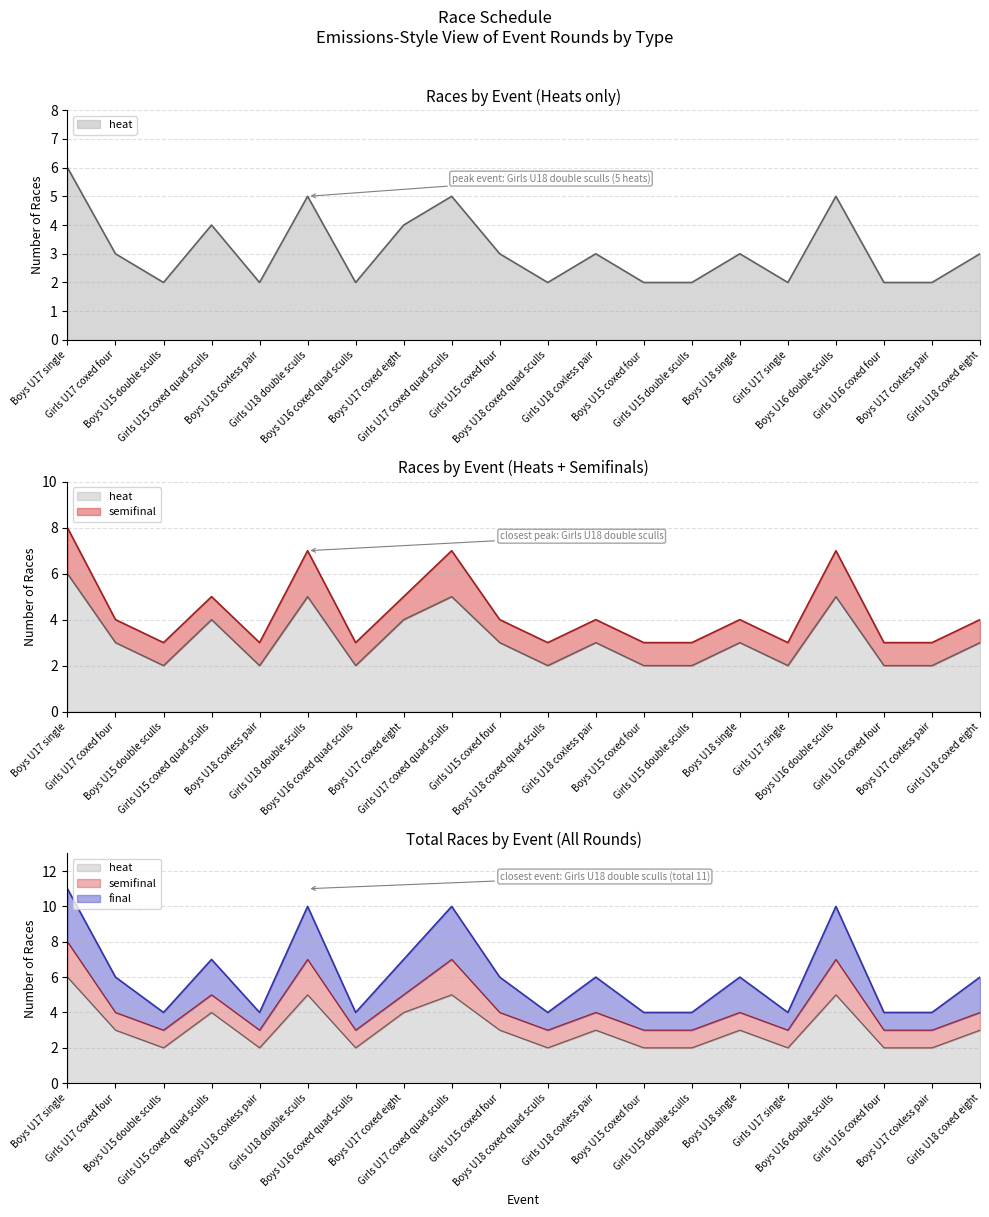

Rank the categories by heat value from lowest to highest.

Boys U15 double sculls, Boys U18 coxless pair, Boys U16 coxed quad sculls, Boys U18 coxed quad sculls, Boys U15 coxed four, Girls U15 double sculls, Girls U17 single, Girls U16 coxed four, Boys U17 coxless pair, Girls U17 coxed four, Girls U15 coxed four, Girls U18 coxless pair, Boys U18 single, Girls U18 coxed eight, Girls U15 coxed quad sculls, Boys U17 coxed eight, Girls U18 double sculls, Girls U17 coxed quad sculls, Boys U16 double sculls, Boys U17 single